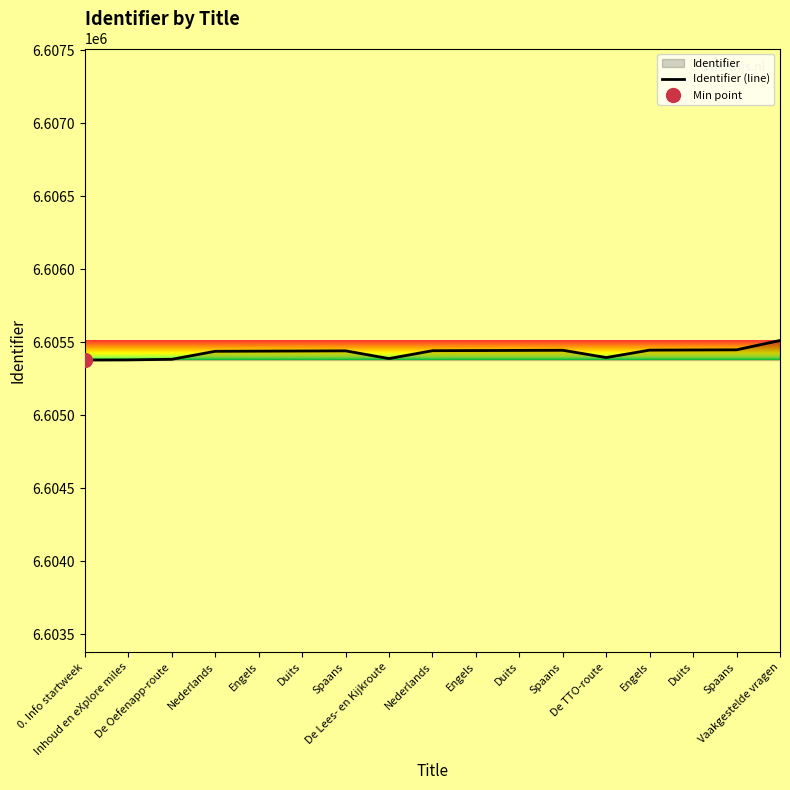

Where is the data nearest to the value 6605444?

Spaans